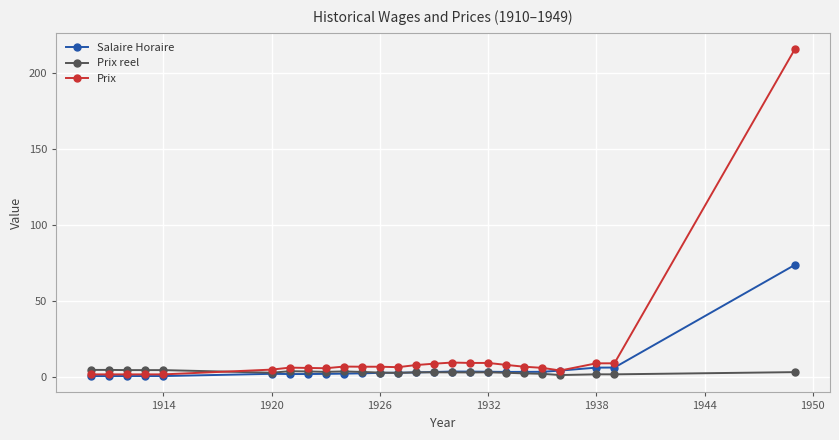

What is the highest value of the Salaire Horaire series?

73.7